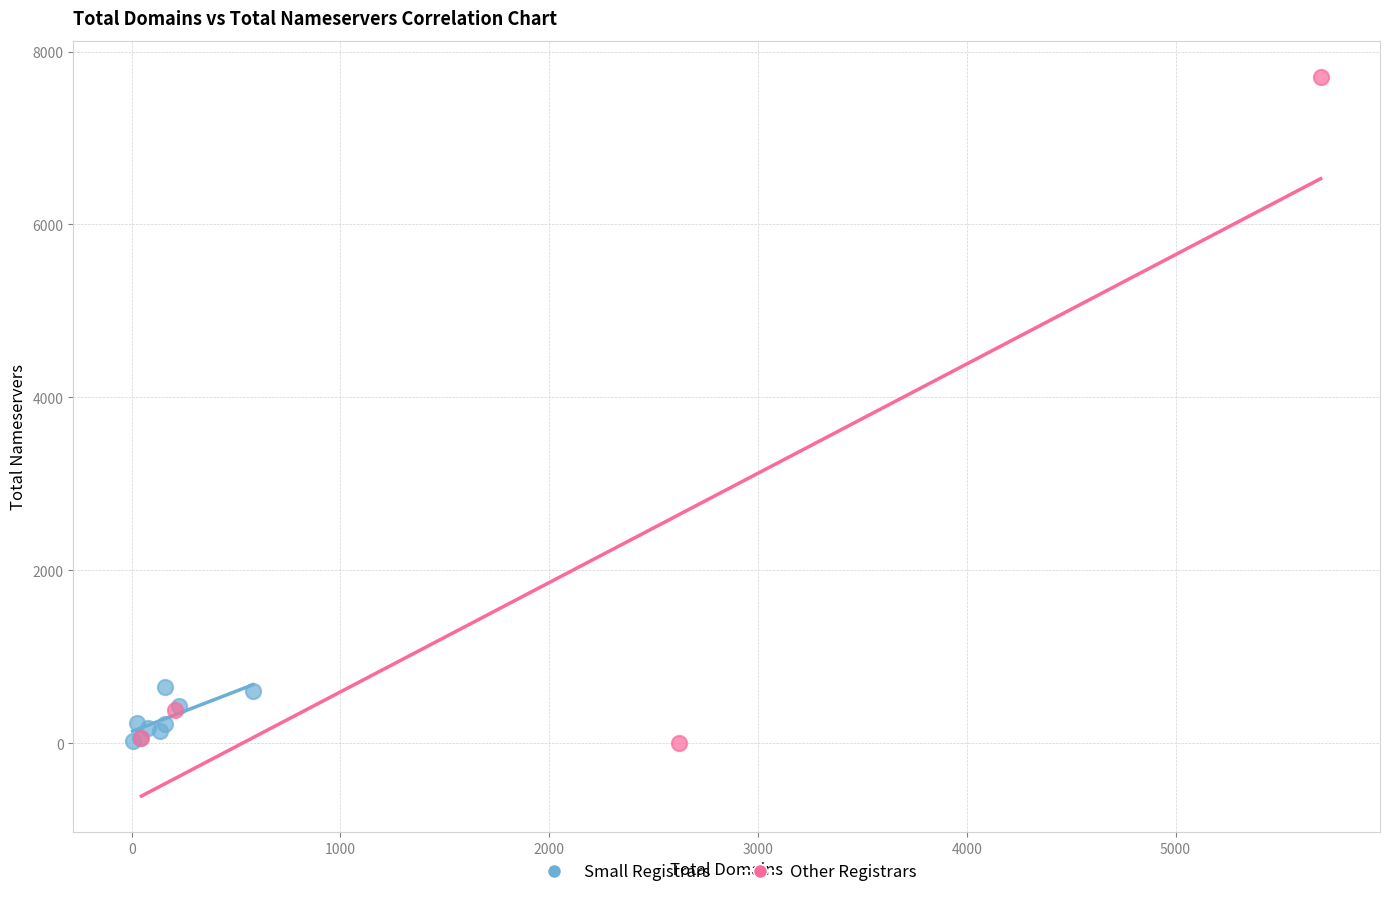

Which series reaches the maximum Y coordinate?

Other Registrars